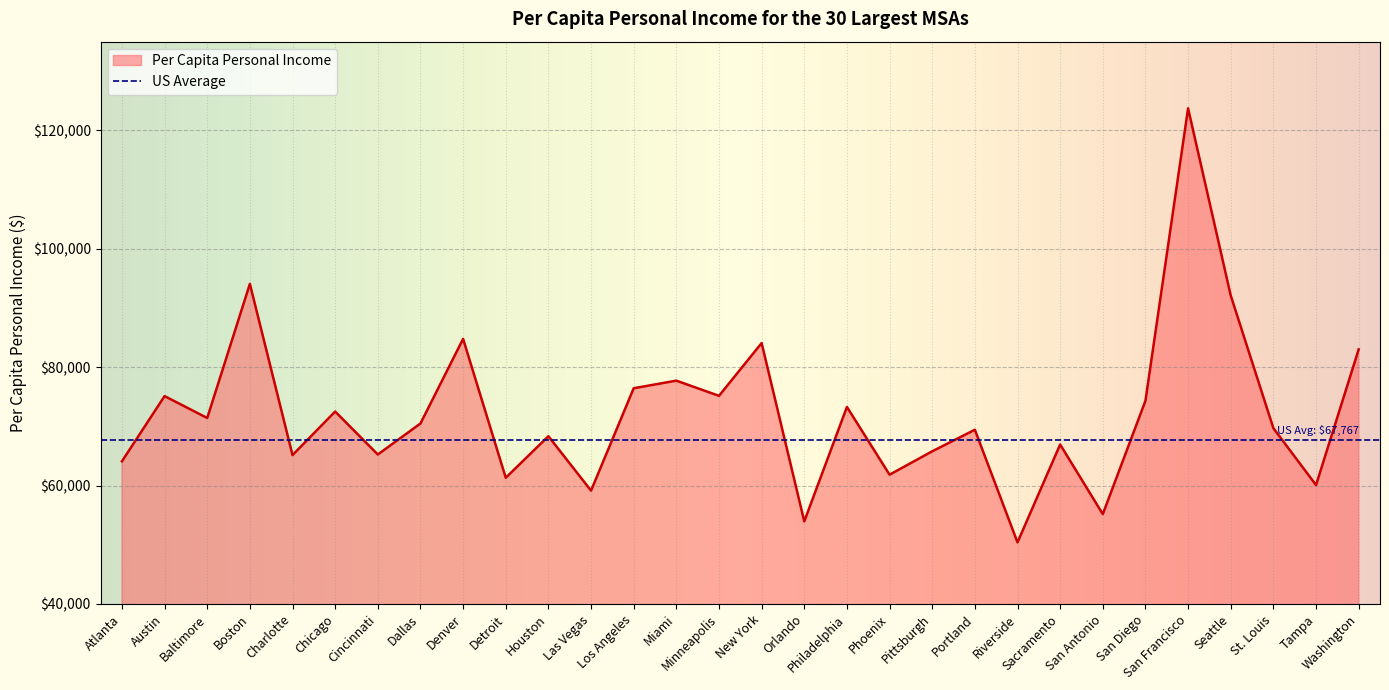

What is the label of the 20th point from the left?

Pittsburgh